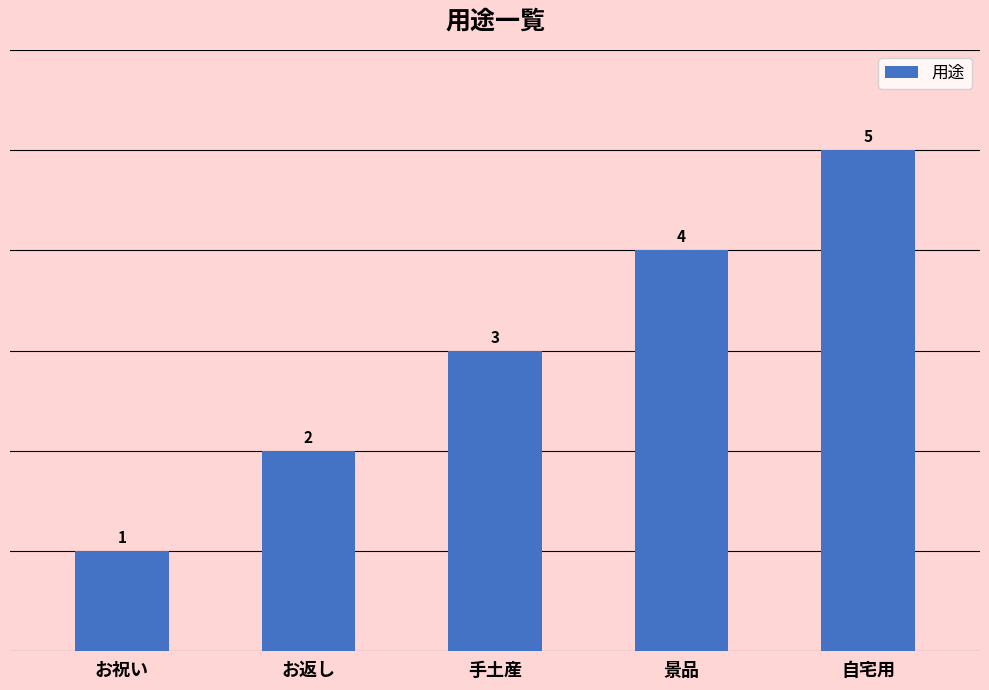

List the labels in order of value, largest first.

自宅用, 景品, 手土産, お返し, お祝い